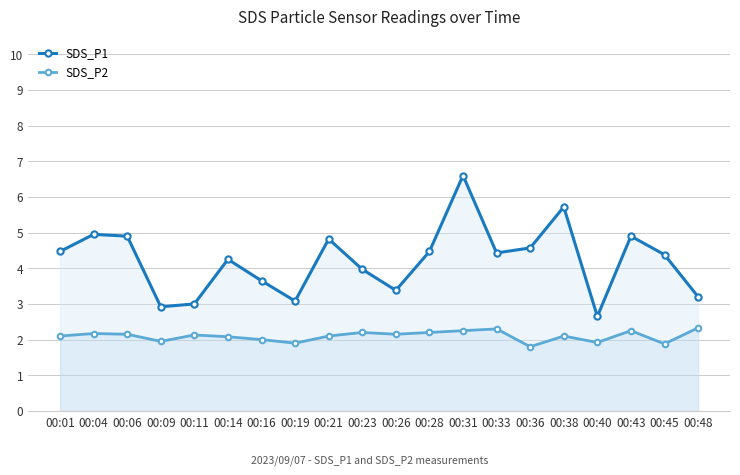

What is the difference between the SDS_P2 values at 00:45 and 00:14?

0.2